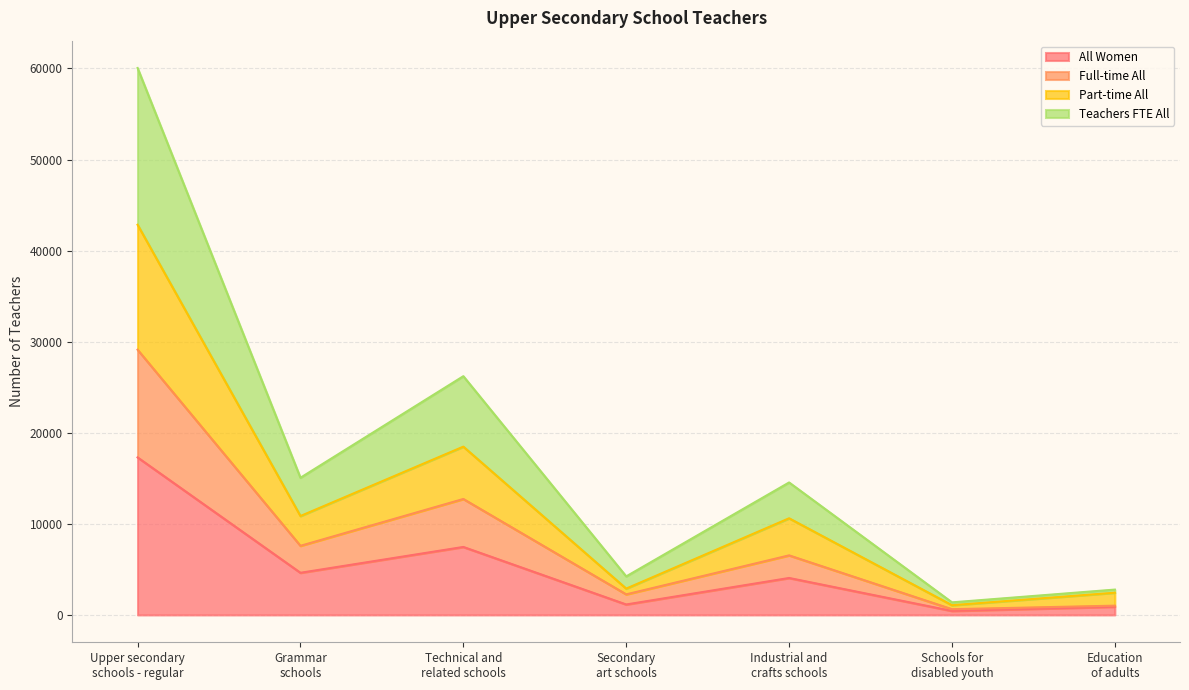

Is it true that All Women equals 900.0 at Education
of adults?

True